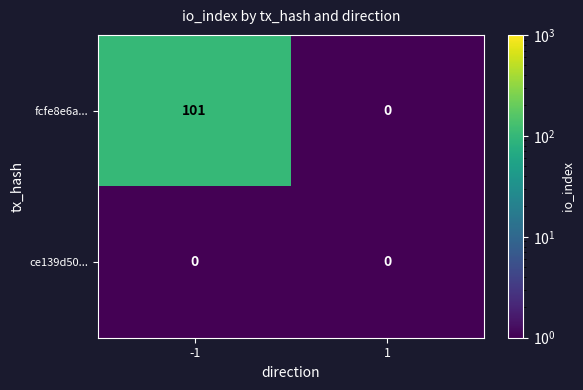

Between -1 and 1, which series saw the biggest shift?

fcfe8e6a...